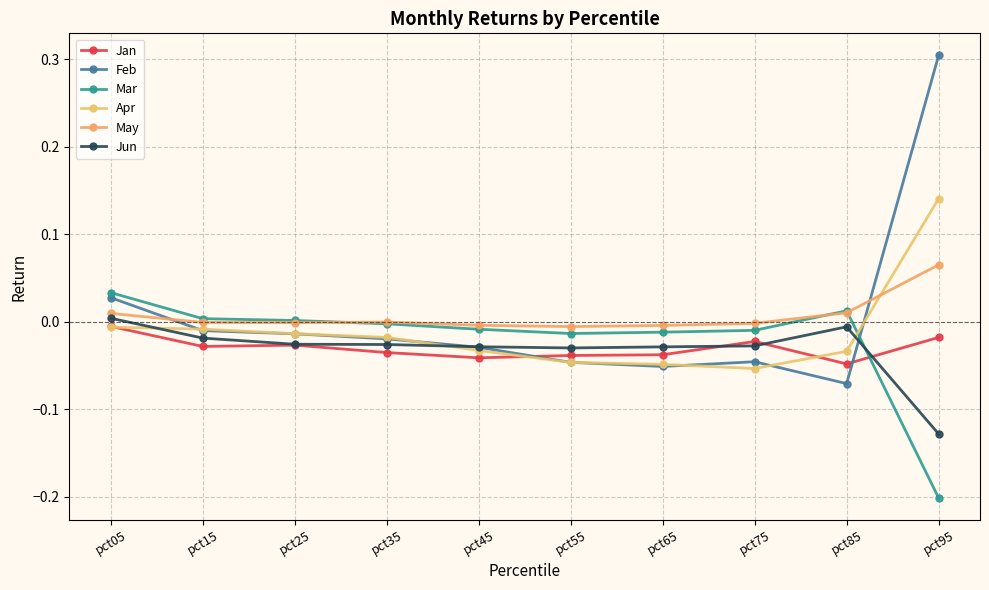

Reading left to right, what are all the values shown in this chart?

Jan: -0.0	-0.0	-0.0	-0.0	-0.0	-0.0	-0.0	-0.0	-0.0	-0.0
Feb: 0.0	-0.0	-0.0	-0.0	-0.0	-0.0	-0.1	-0.0	-0.1	0.3
Mar: 0.0	0.0	0.0	-0.0	-0.0	-0.0	-0.0	-0.0	0.0	-0.2
Apr: -0.0	-0.0	-0.0	-0.0	-0.0	-0.0	-0.0	-0.1	-0.0	0.1
May: 0.0	-0.0	-0.0	-0.0	-0.0	-0.0	-0.0	-0.0	0.0	0.1
Jun: 0.0	-0.0	-0.0	-0.0	-0.0	-0.0	-0.0	-0.0	-0.0	-0.1